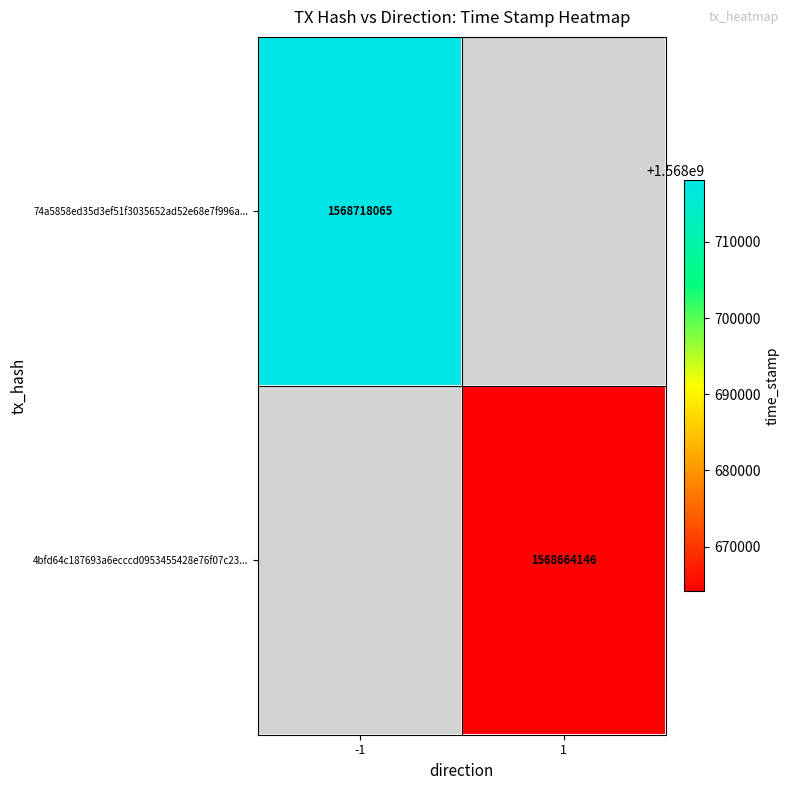

The value of 4bfd64c187693a6ecccd0953455428e76f07c23... at 1 is 1568664146. True or false?

True